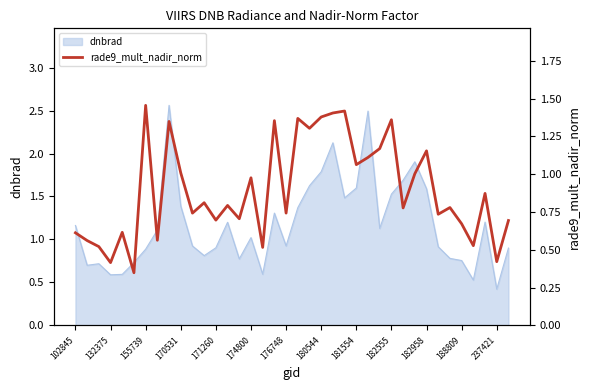

What is the minimum value for dnbrad?

0.4